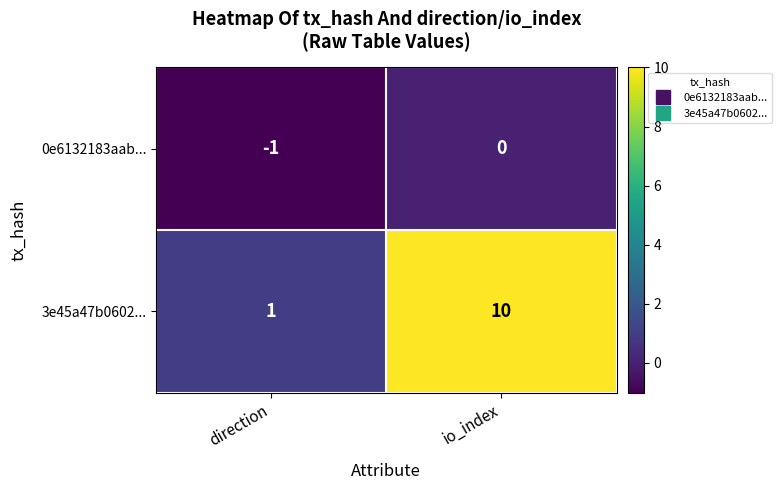

Rank the series at direction from highest to lowest value.

3e45a47b0602..., 0e6132183aab...